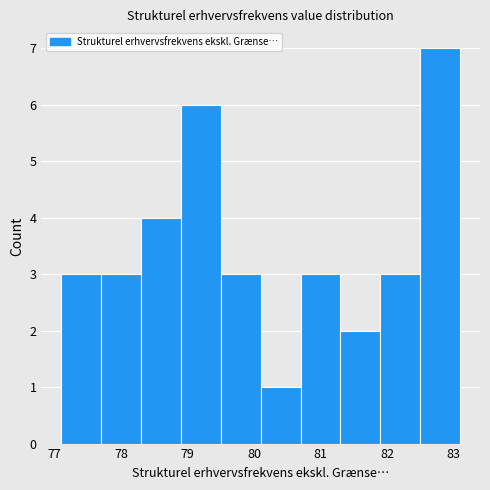

Over which range of the x-axis is the bar tallest?

82.5 to 83.1